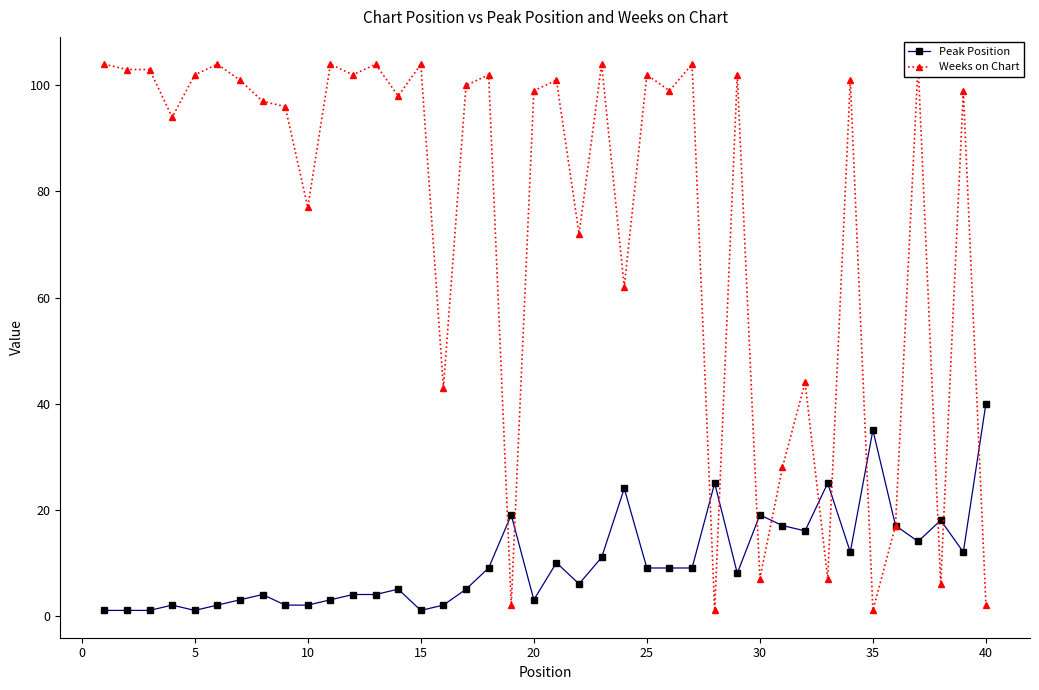

Rank the categories by Weeks on Chart value from highest to lowest.

−5, 20, 45, 12, 14, 22, 26, 36, 0, 5, 15, 11, 17, 24, 28, 25, 20, 33, 16, 19, 25, 38, 13, 30, 35, 10, 40, 21, 23, 31, 15, 30, 35, 29, 32, 37, 18, 39, 27, 34